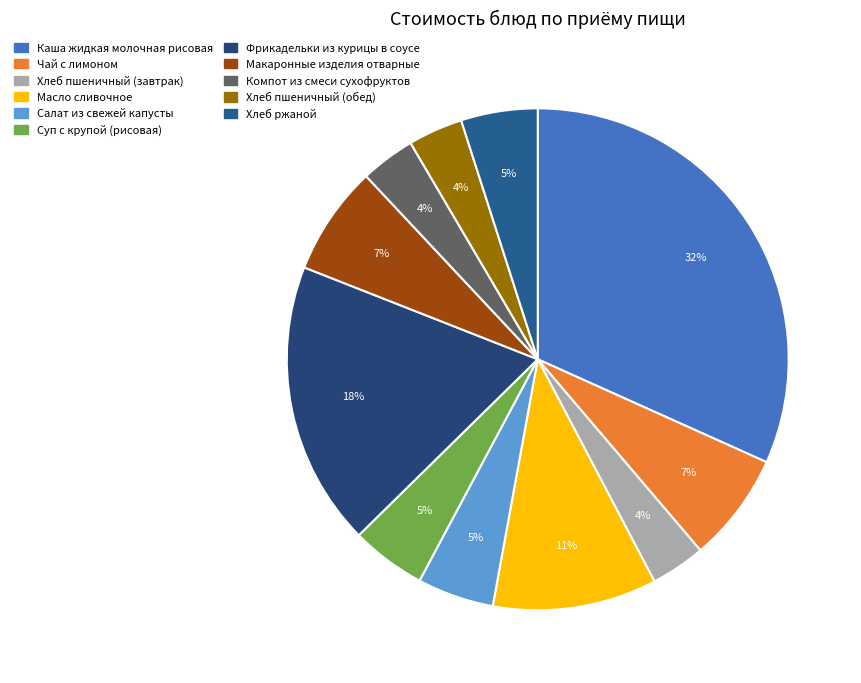

What is the smallest slice in the pie chart?

Хлеб пшеничный (завтрак)